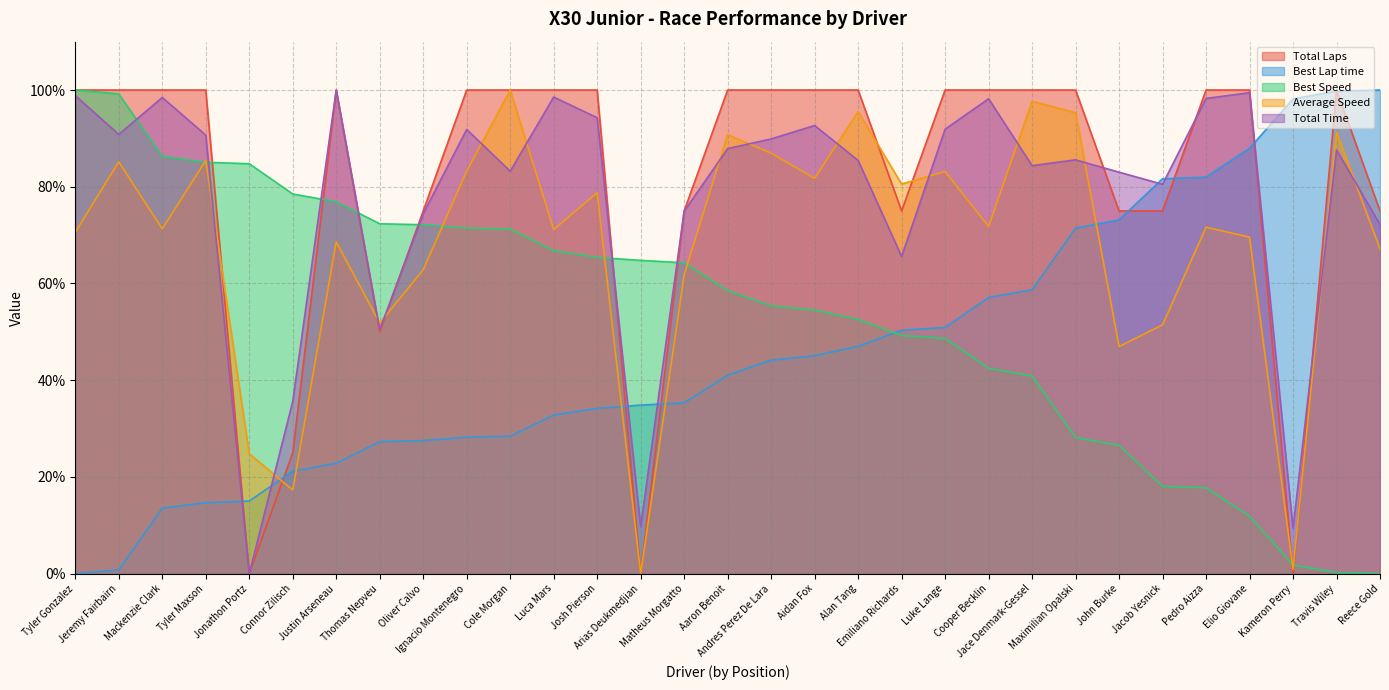

Which series has the widest spread of values?

Total Laps